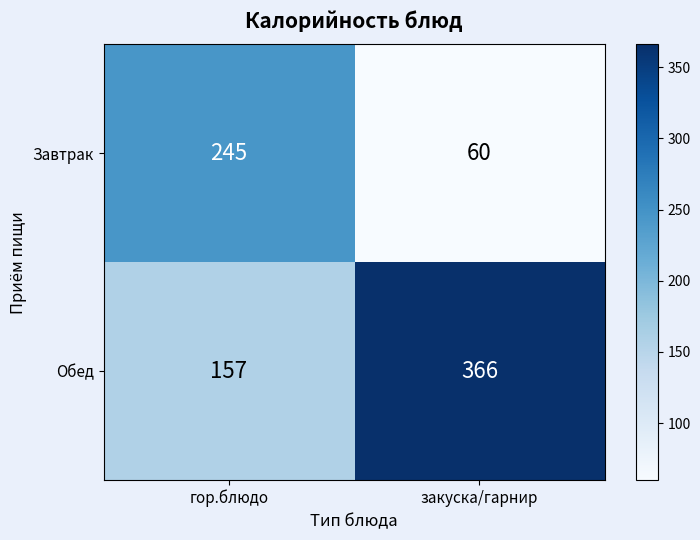

Rank the series by their average value, from lowest to highest.

Завтрак, Обед